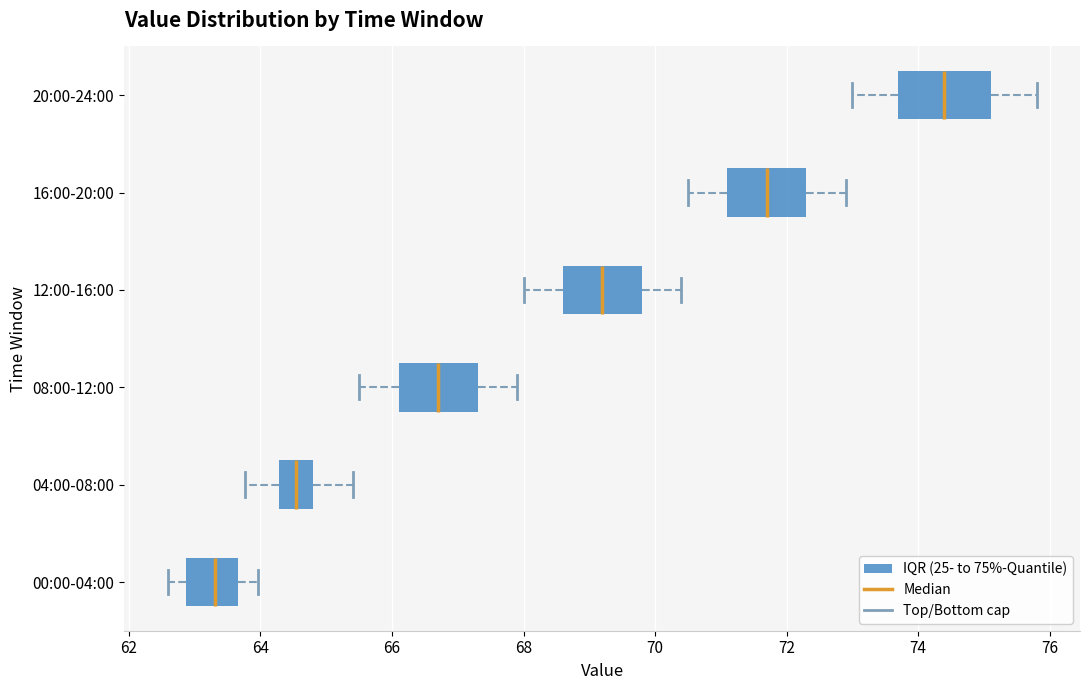

Where does the left whisker of the box for 08:00-12:00 end on the x-axis? The values are not printed on the chart, so give them approximately, as read against the axis.

65.6